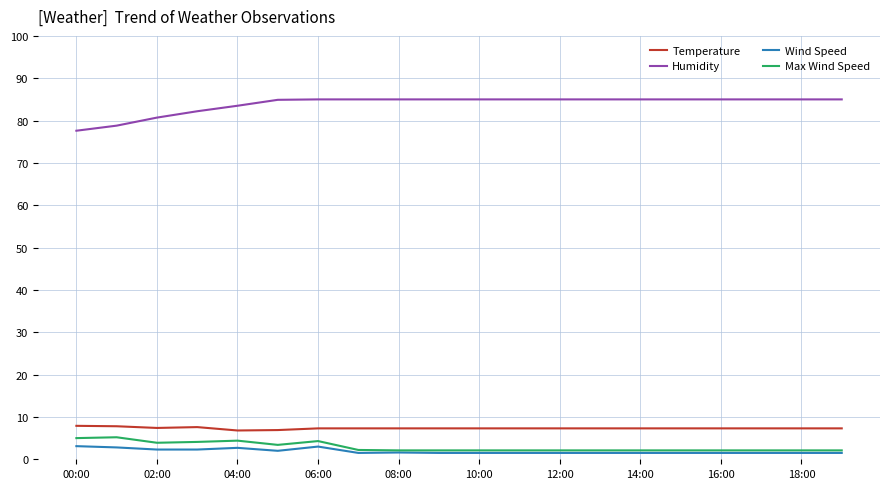

What is the lowest value of the Humidity series?

77.6